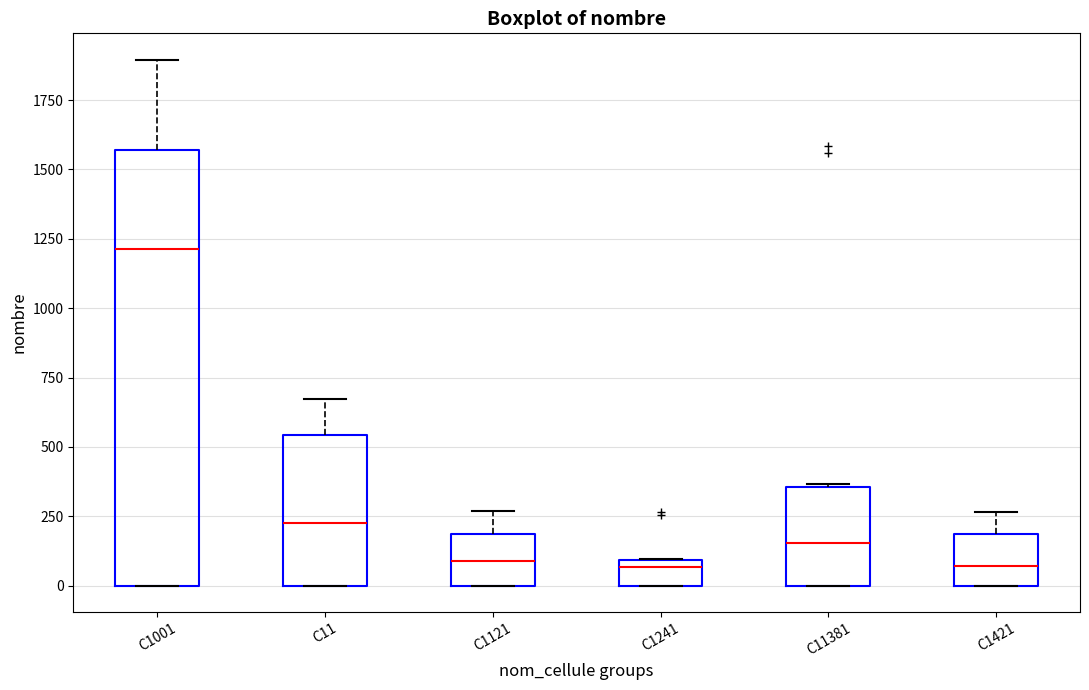

Reading left to right, read every box against the y-axis: the position of its median line, the range the box covers, and the ends of its whiskers. The values are not printed on the chart, so give them approximately, as read against the axis.

C1001: median 1200, box 0 to 1550, whiskers 0 to 1900
C11: median 250, box 0 to 550, whiskers 0 to 650
C1121: median 100, box 0 to 200, whiskers 0 to 250
C1241: median 50, box 0 to 100, whiskers 0 to 100
C11381: median 150, box 0 to 350, whiskers 0 to 350
C1421: median 50, box 0 to 200, whiskers 0 to 250